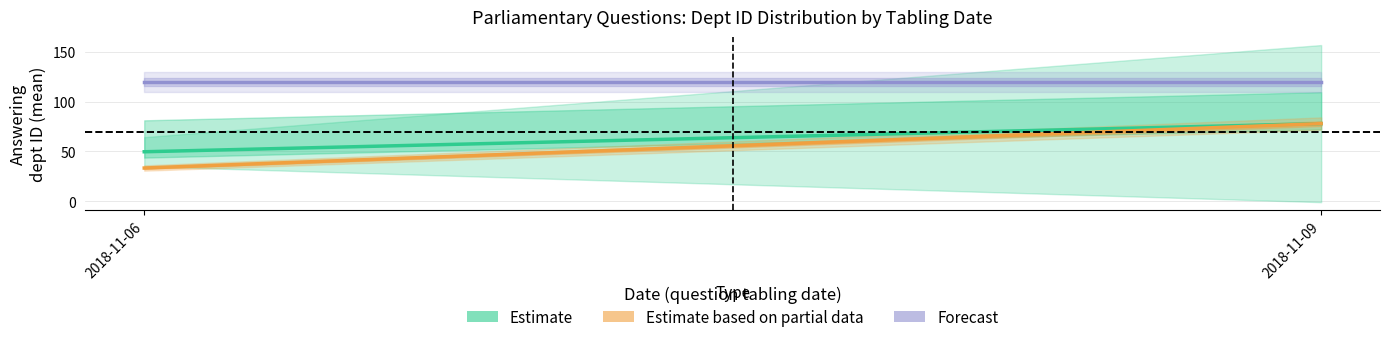

Does the chart have visible grid lines?

Yes